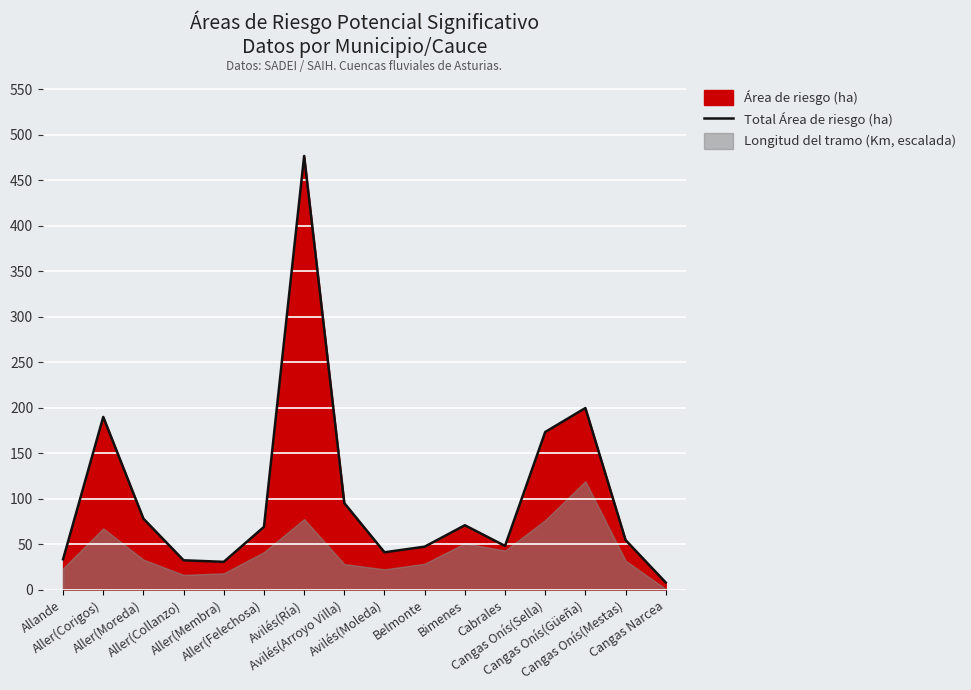

How many interior local valleys (lower than both neighbors) does the data have?

3